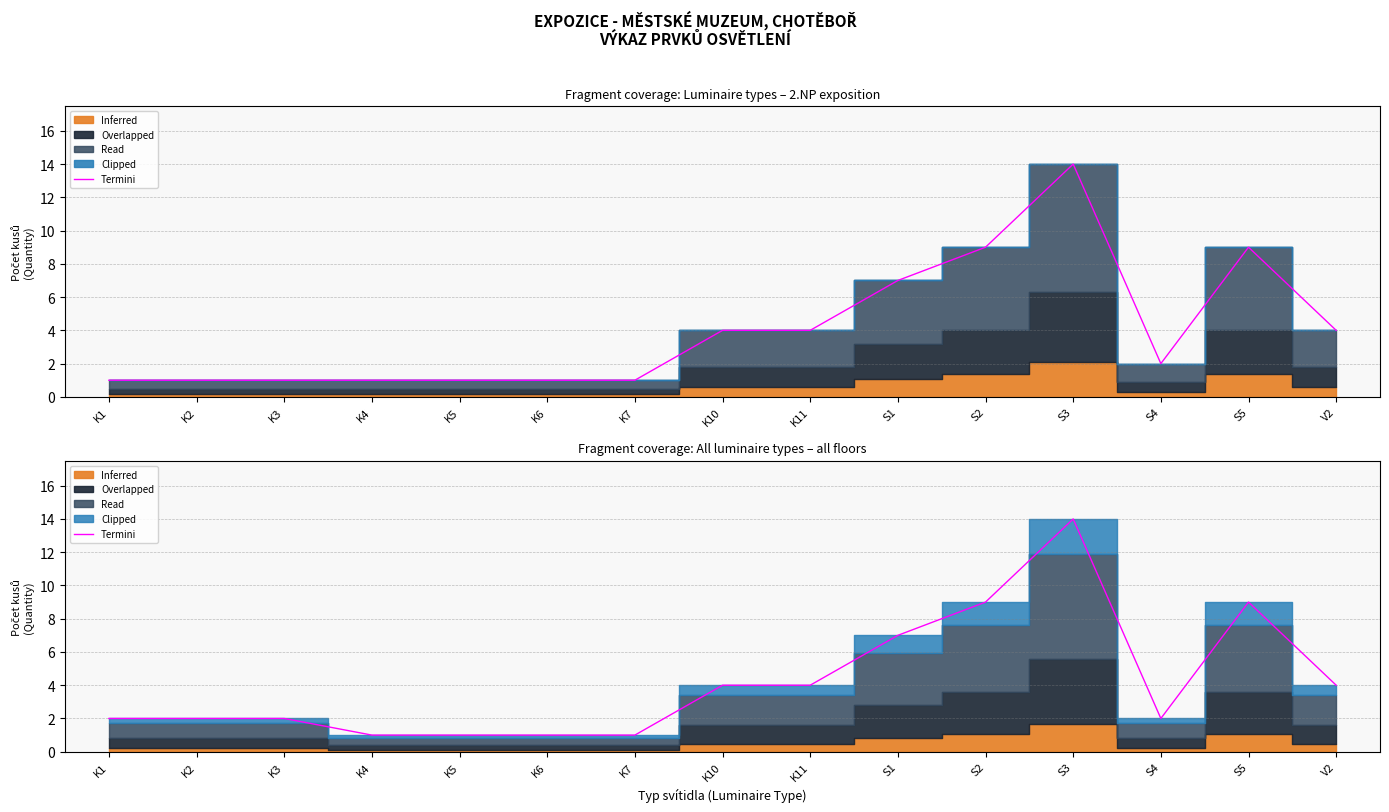

How many values exceed 2?

7